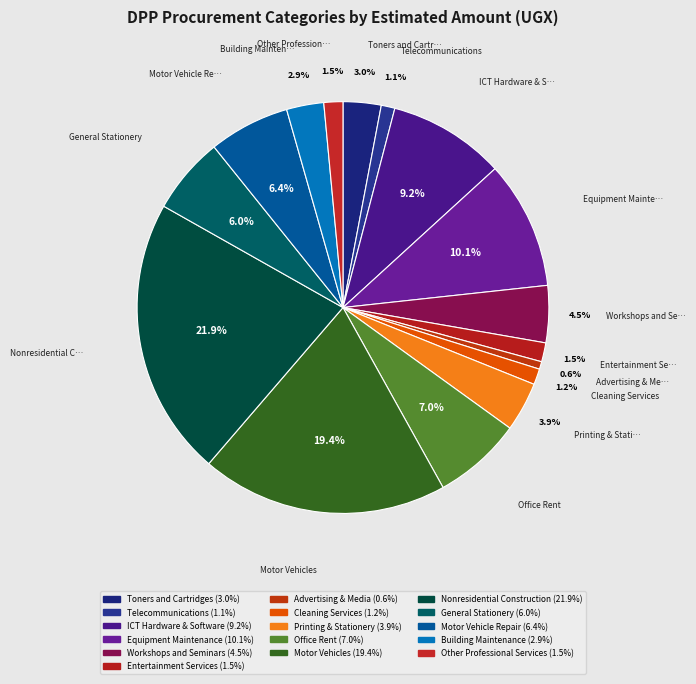

Combined, what portion of the pie is ICT Hardware & Software and Equipment Maintenance?

19.2%